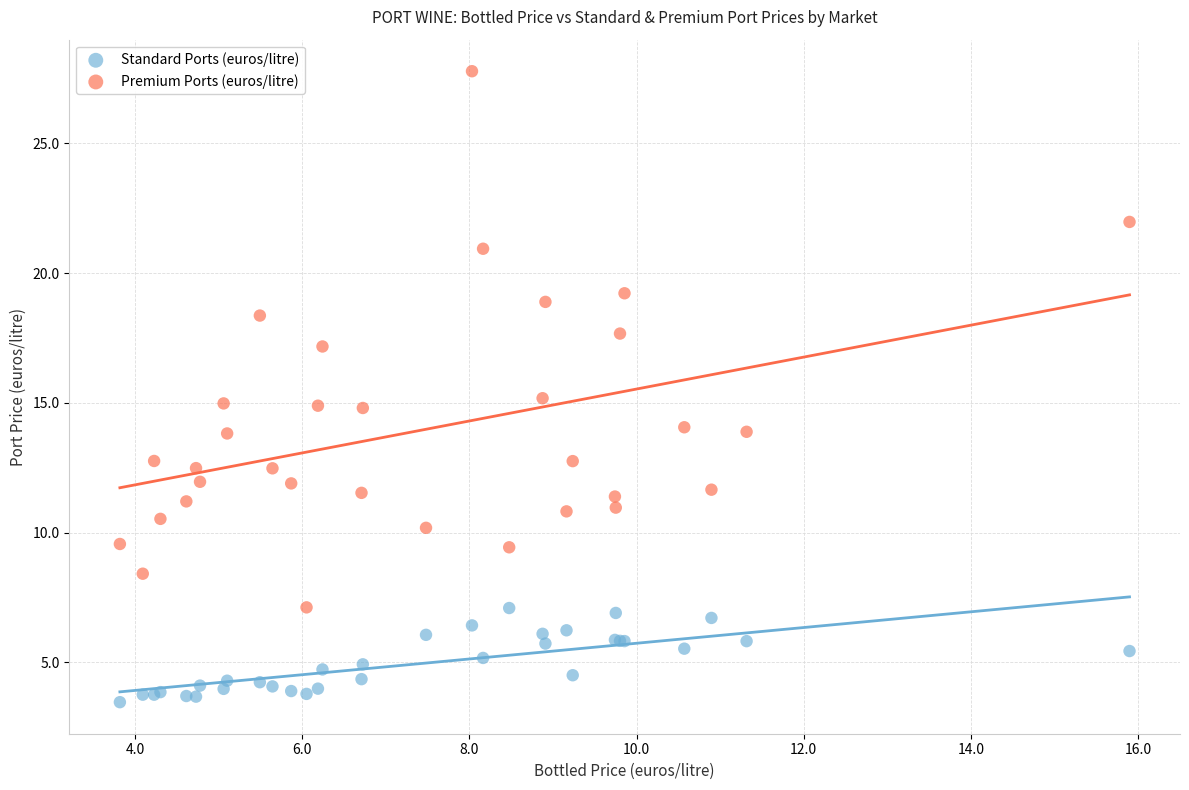

Which series contains the lowest Y value?

Standard Ports (euros/litre)